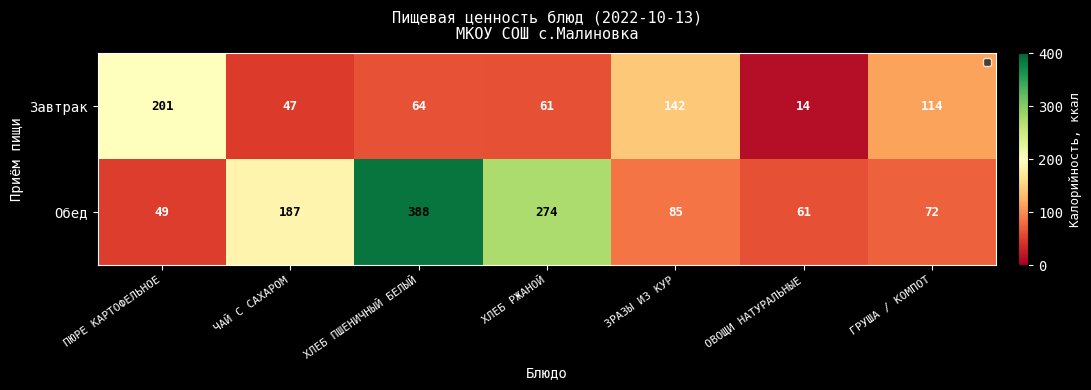

Which label corresponds to the largest value in the chart?

ХЛЕБ ПШЕНИЧНЫЙ БЕЛЫЙ